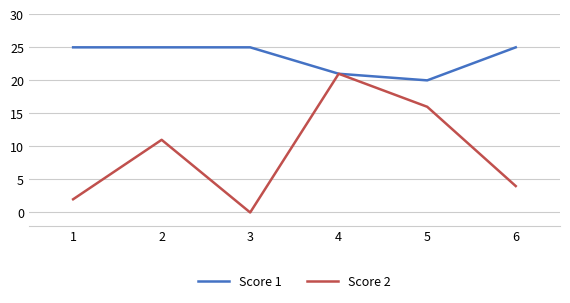

What is the difference between the second highest and minimum values in the Score 1 series?

5